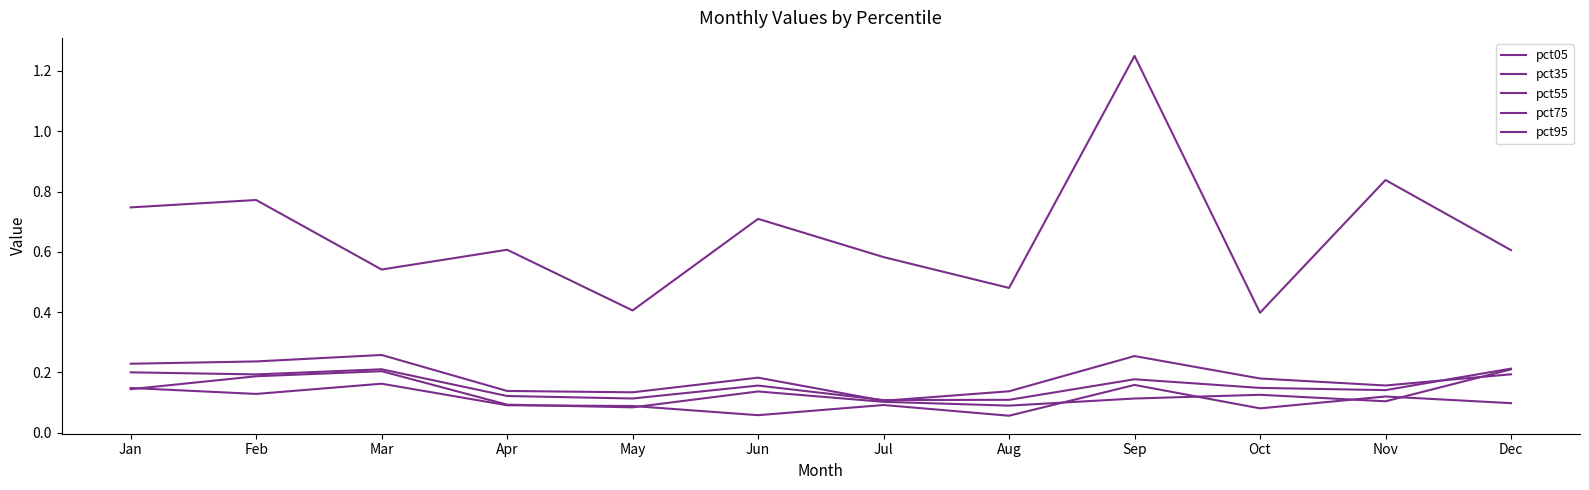

How many lines are shown in the chart?

5